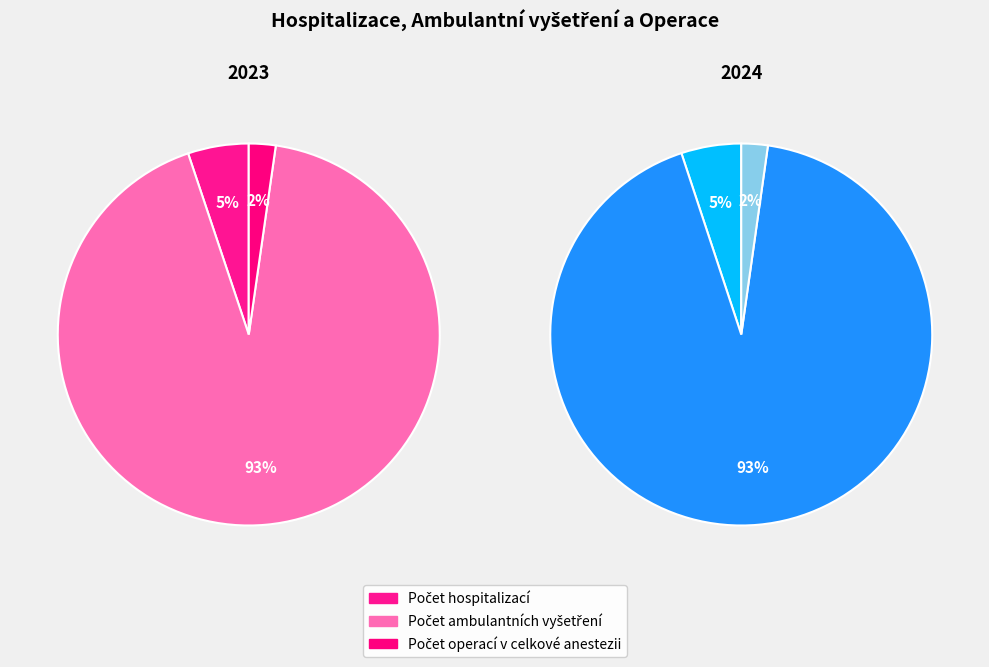

Count the number of slices in the pie.

3